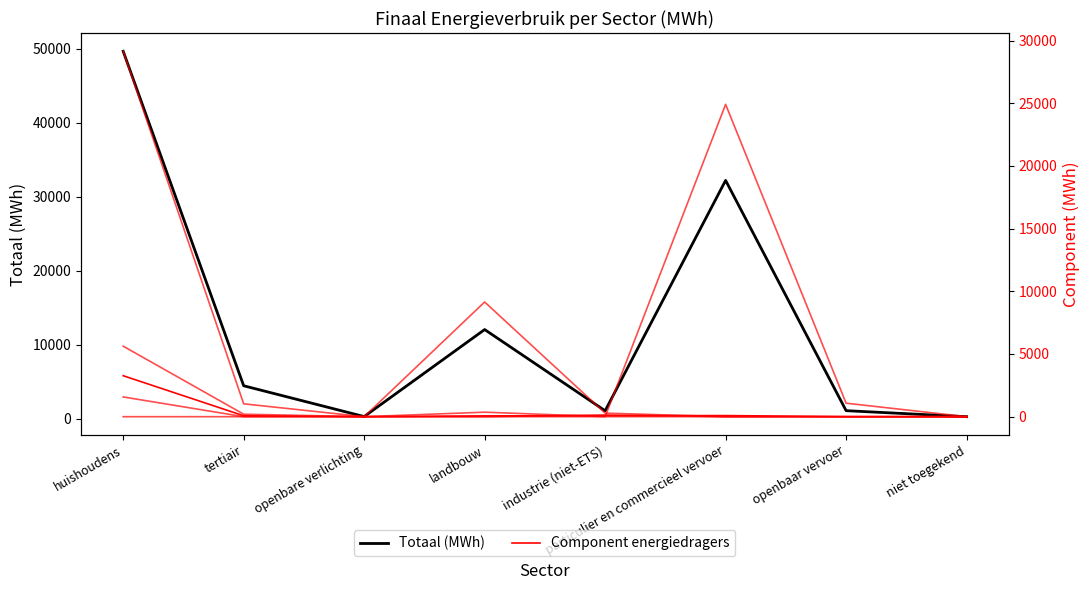

What position from the right is particulier en commercieel vervoer?

3